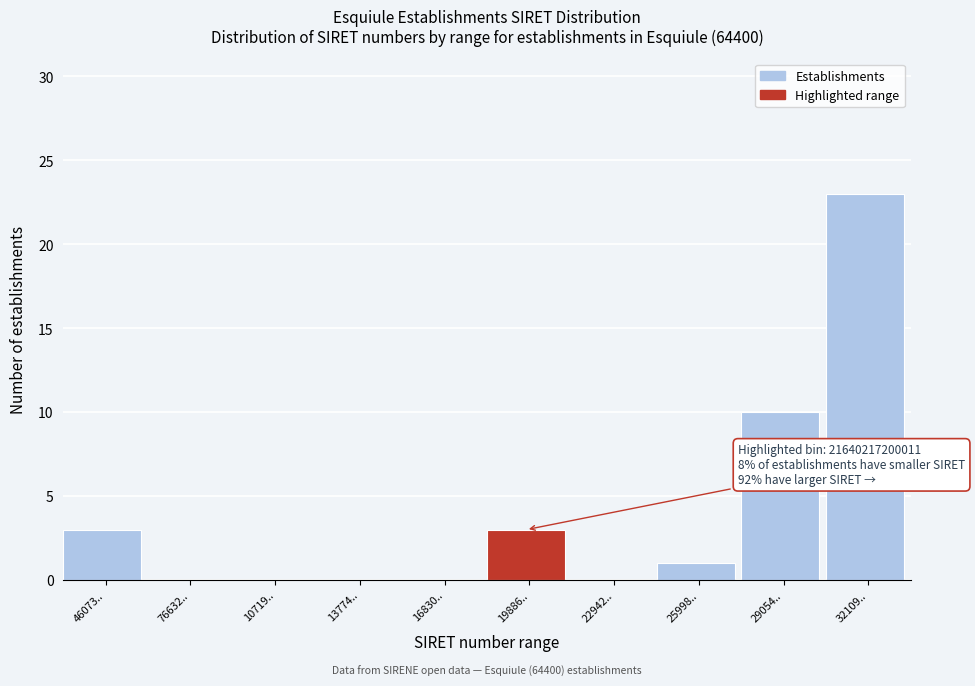

Reading left to right, transcribe all the data shown in this chart.

46073..=3	76632..=0	10719..=0	13774..=0	16830..=0	19886..=3	22942..=0	25998..=1	29054..=10	32109..=23